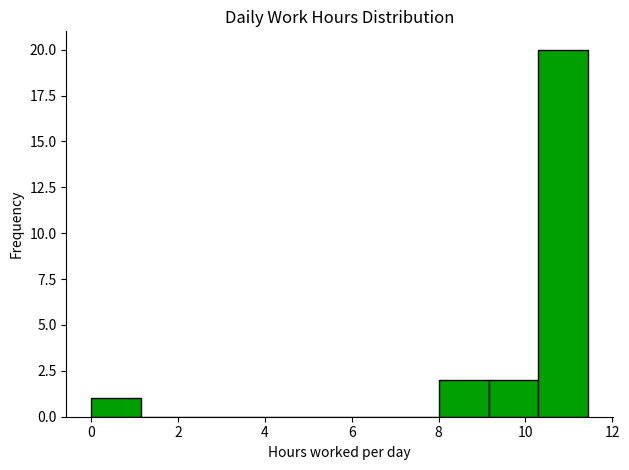

Reading left to right, transcribe this chart: for each bar, give the range it covers on the x-axis and its height. Neither the bar edges nor the heights are printed on the chart, so give them approximately, as read against the axes.

0.0 to 1.2: 1
1.2 to 2.2: 0
2.2 to 3.4: 0
3.4 to 4.6: 0
4.6 to 5.8: 0
5.8 to 6.8: 0
6.8 to 8.0: 0
8.0 to 9.2: 2
9.2 to 10.2: 2
10.2 to 11.4: 20